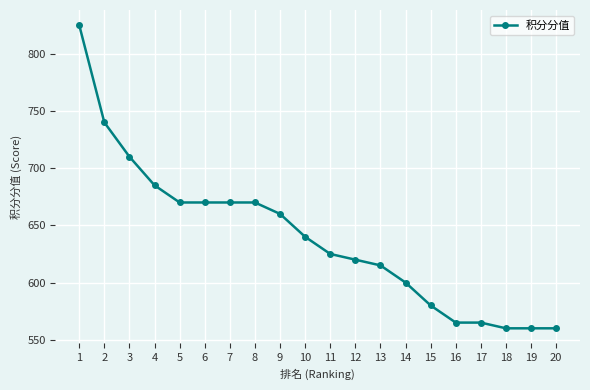

Approximately how many times larger is the value at 17 compared to 7?

0.8